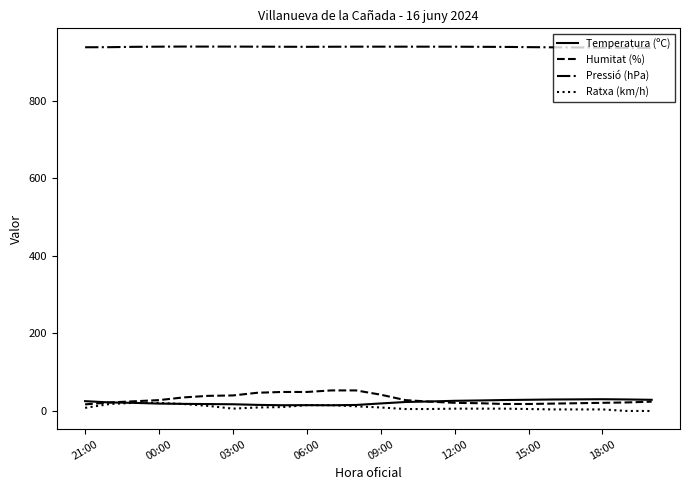

What is the highest value of the Pressió (hPa) series?

940.0